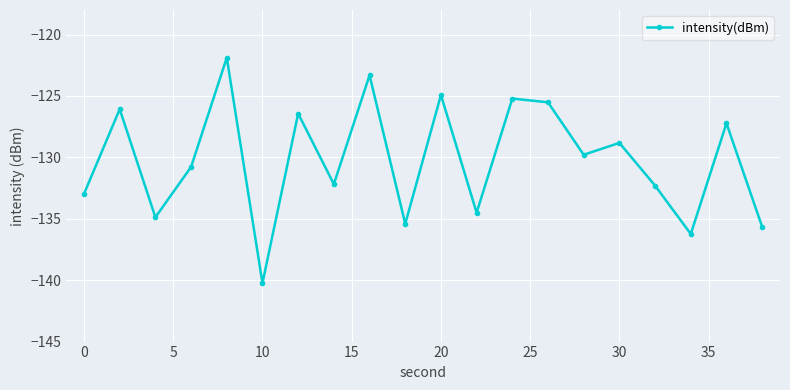

How many lines are shown in the chart?

1